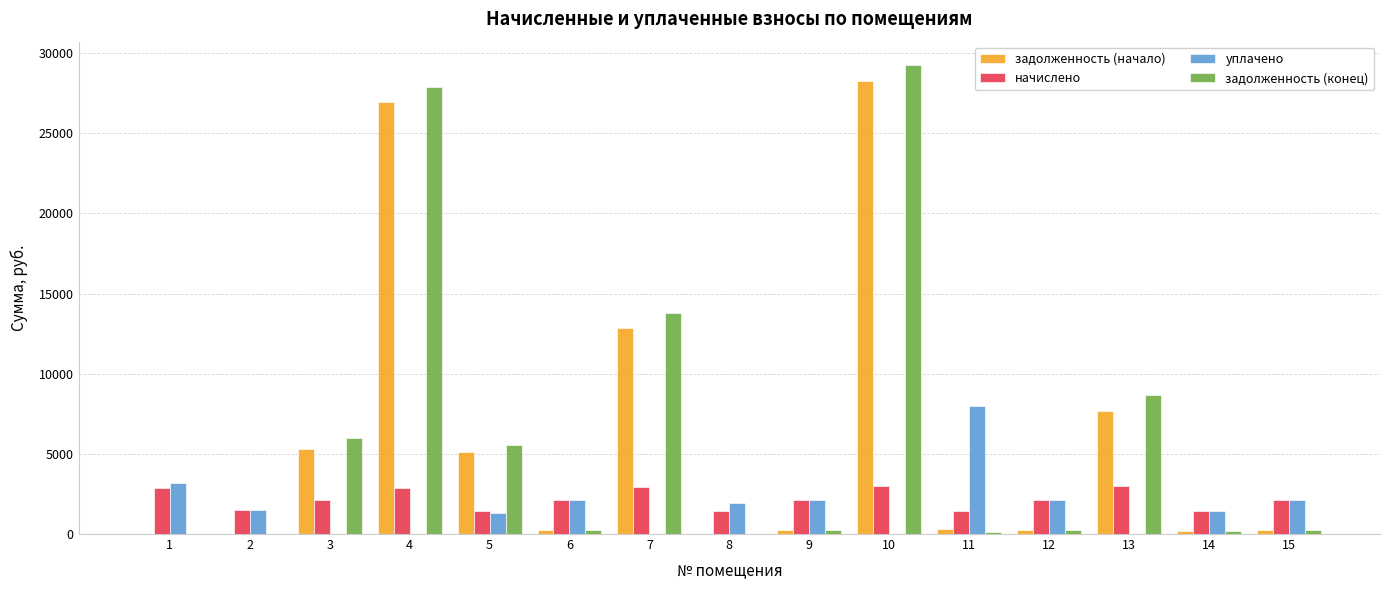

How many data points in задолженность (конец) are above 235?

8